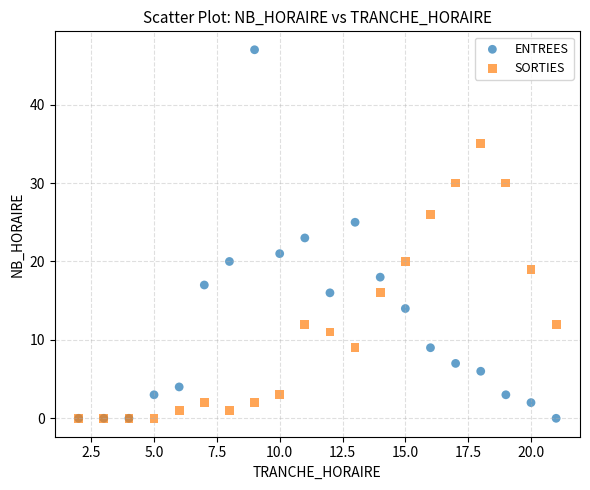

What are all the series names shown in the legend?

ENTREES, SORTIES